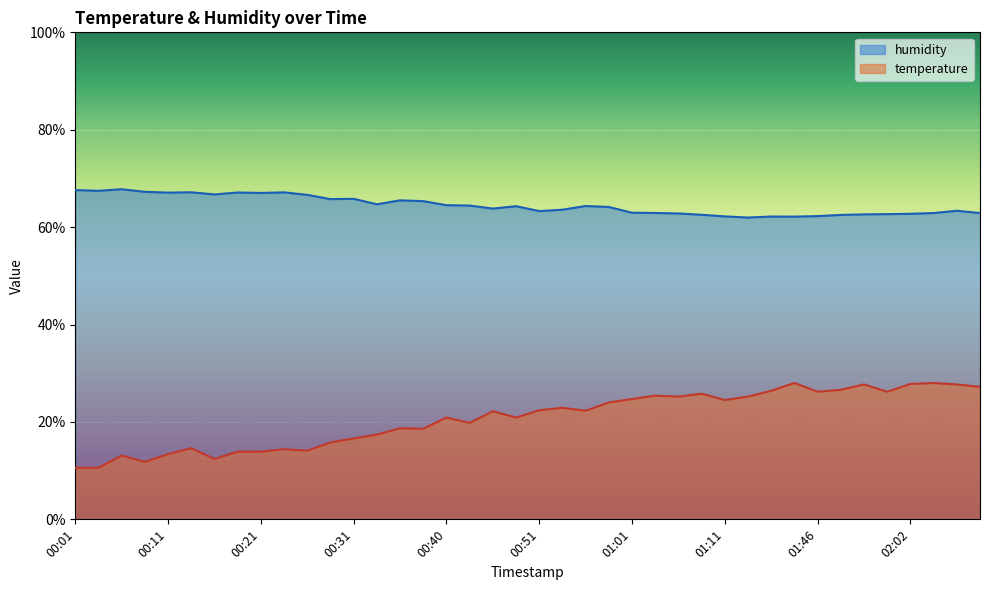

Between 00:11 and 00:16, which is larger?

00:11